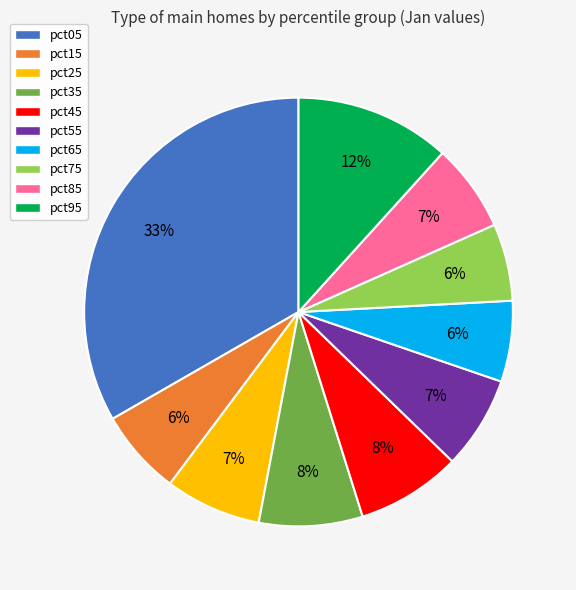

To the nearest percent, what is the combined percentage of pct75 and pct35?

14%